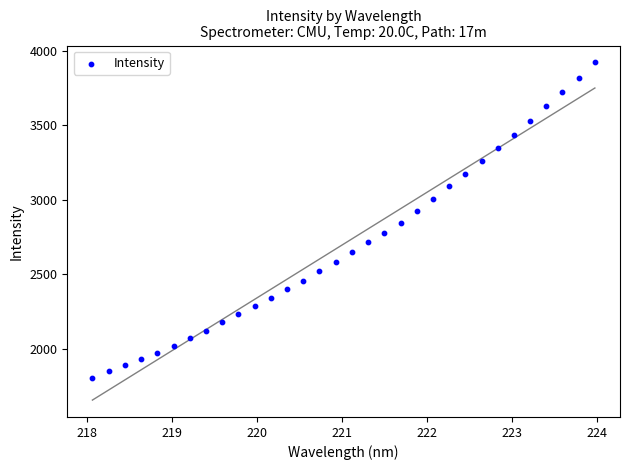

What is the range of X values (max minus min)?

5.9